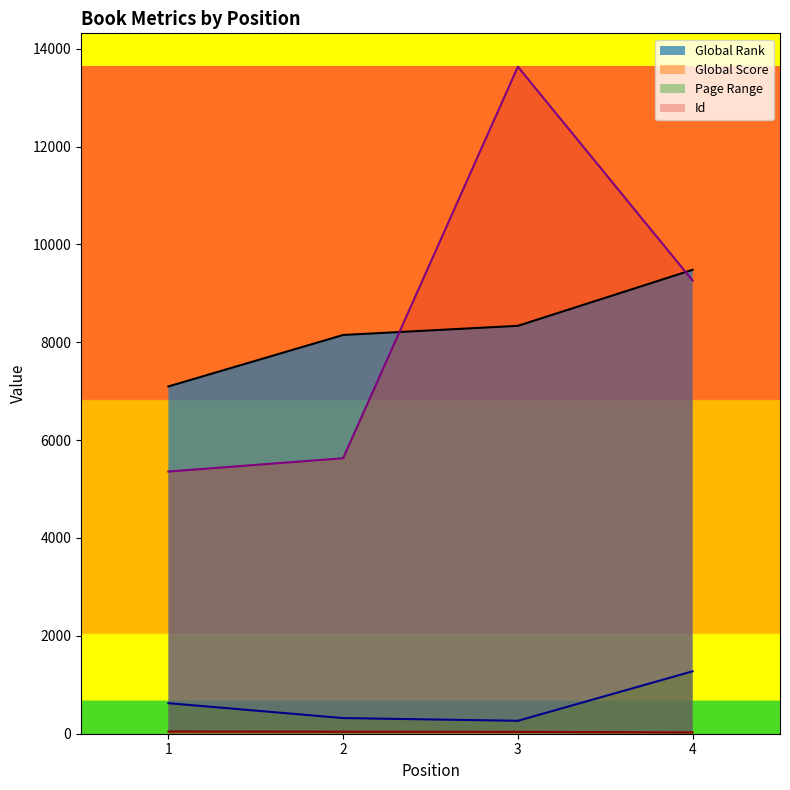

Is the value of Page Range at 3 greater than the value of Id at 4?

No